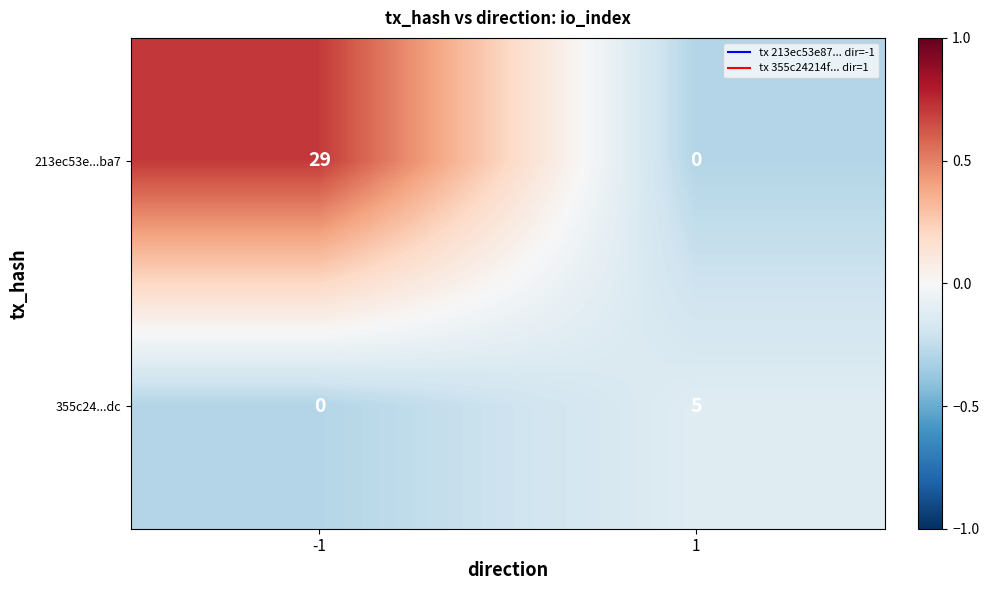

What is the total value across all series at 1?

5